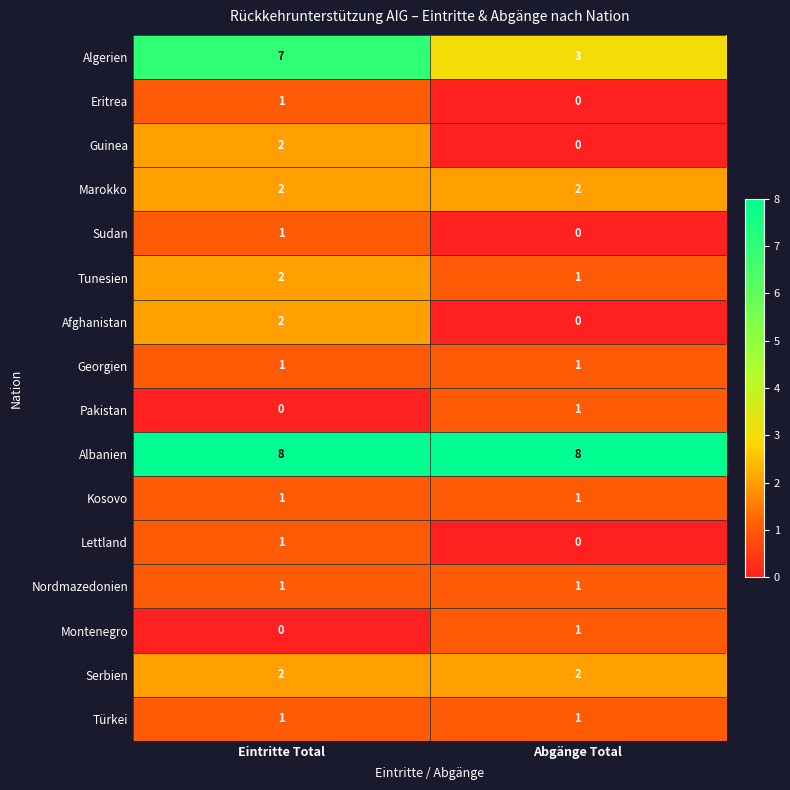

Is it true that Lettland equals 1 at Abgänge Total?

False